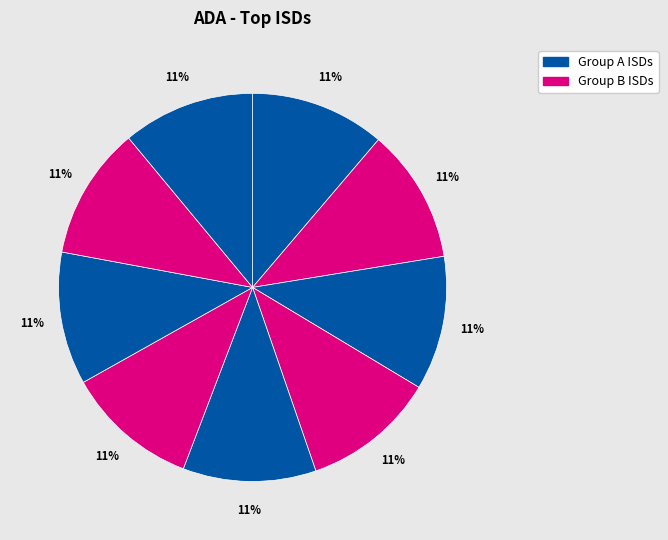

How many segments does this pie chart have?

9